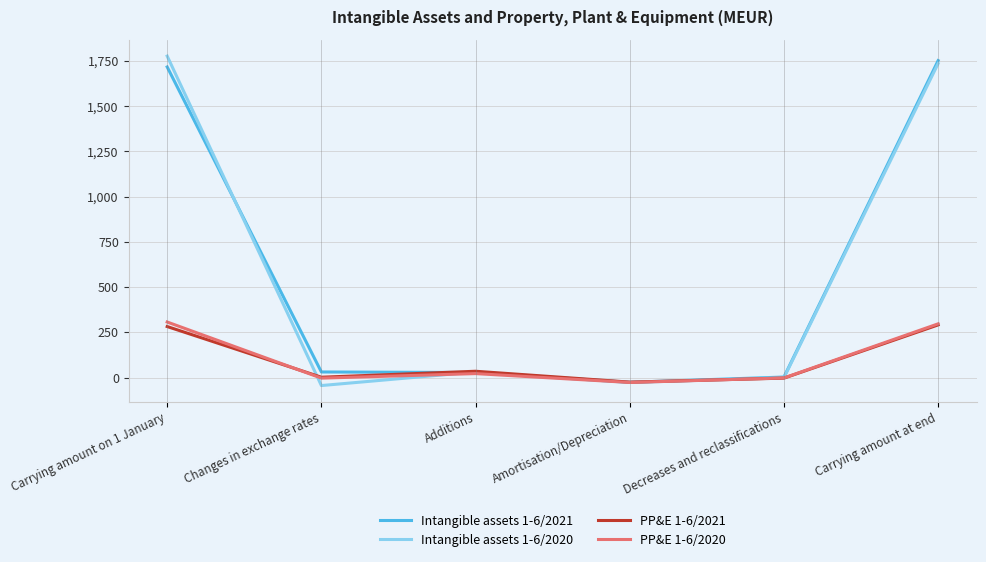

What is the approximate value of Intangible assets 1-6/2021 at Carrying amount at end, to the nearest 100?

1800